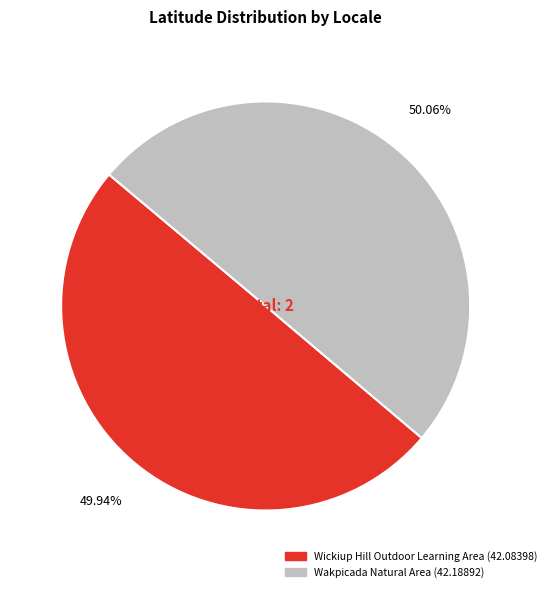

Approximately how many times larger is the value at Wakpicada Natural Area compared to Wickiup Hill Outdoor Learning Area?

1.0